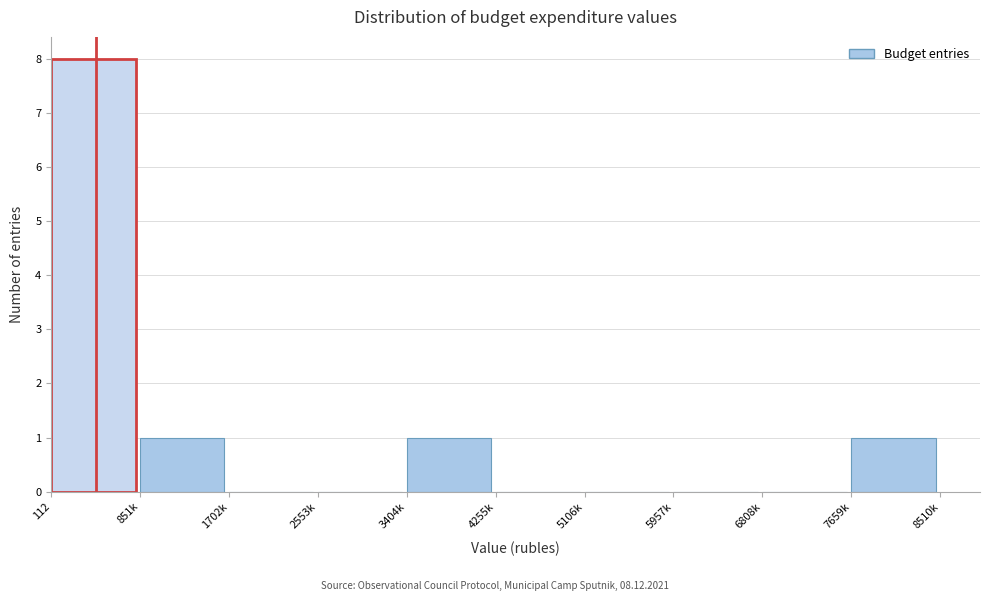

Reading left to right, transcribe all the data shown in this chart.

112=8	851k=1	1702k=0	2553k=0	3404k=1	4255k=0	5106k=0	5957k=0	6808k=0	7659k=1